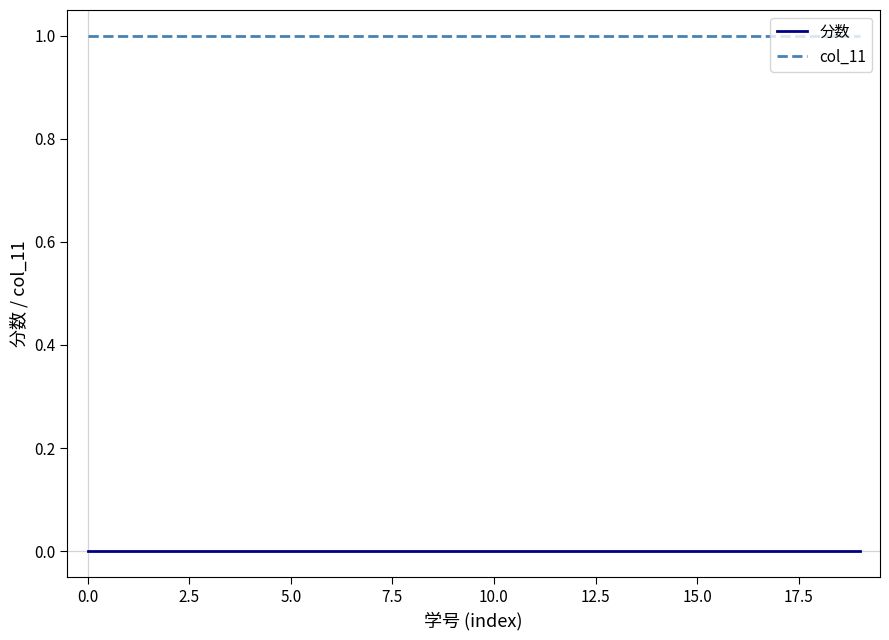

Reading right to left, extract all data points from this chart.

分数: 0	0	0	0	0	0	0	0	0	0	0	0	0	0	0	0	0	0	0	0
col_11: 1	1	1	1	1	1	1	1	1	1	1	1	1	1	1	1	1	1	1	1